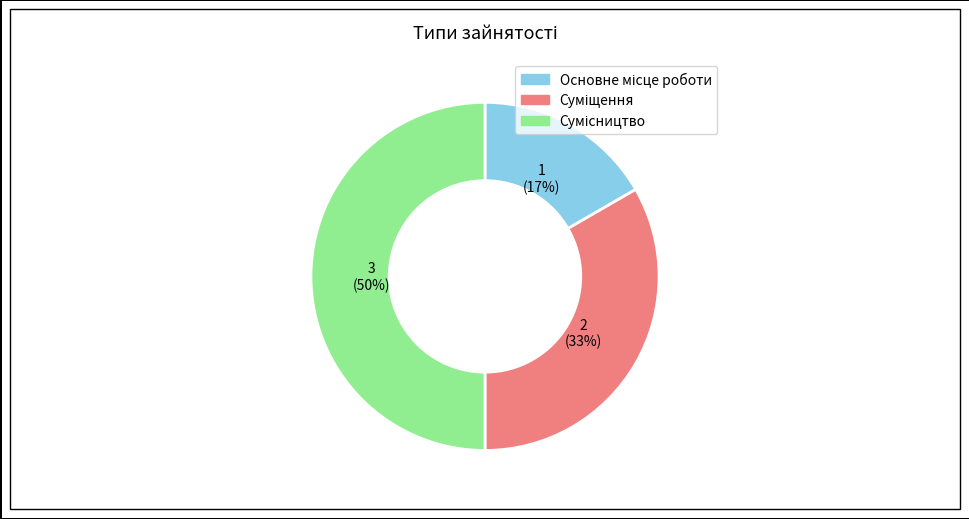

To the nearest percent, what is the average slice percentage?

33%